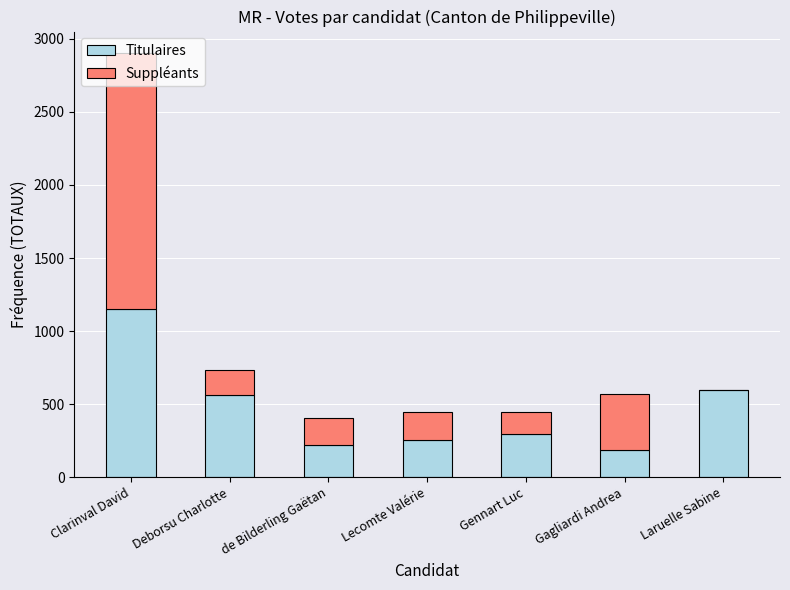

Are the bars grouped side by side (vs. stacked)?

No